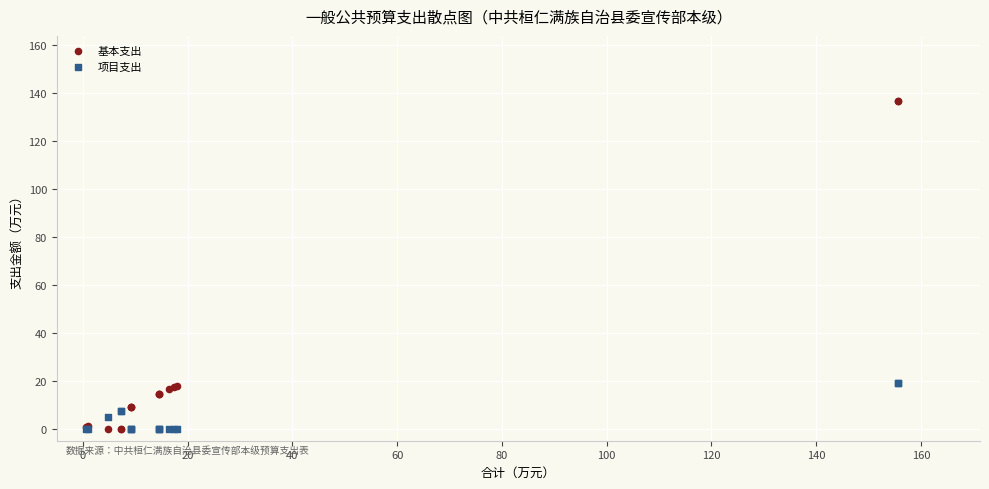

What are all the series names shown in the legend?

基本支出, 项目支出